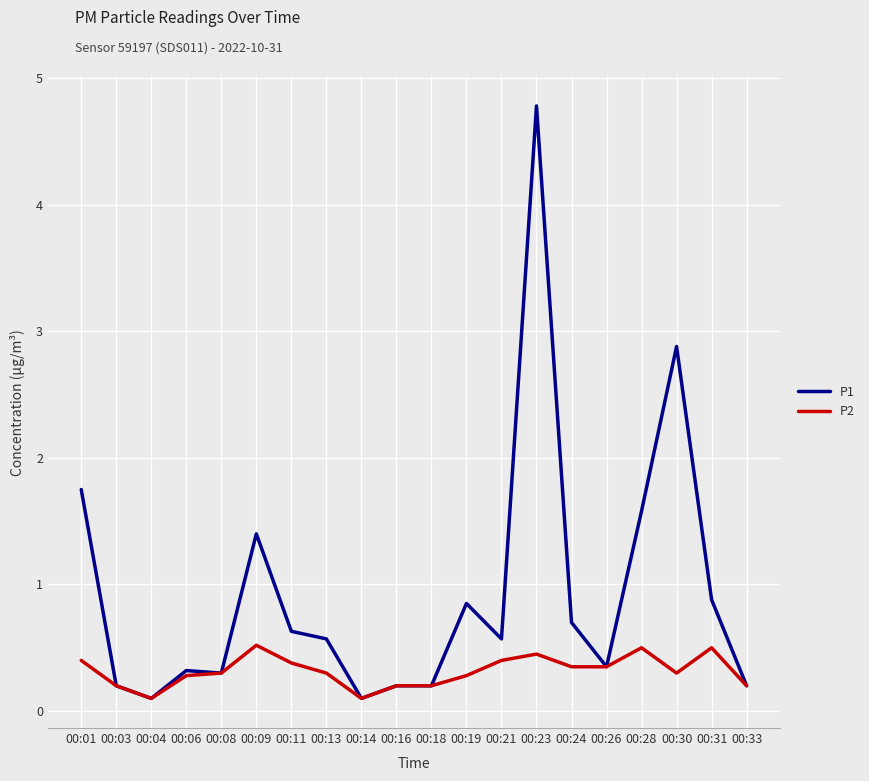

At how many categories does at least one series exceed 3?

1